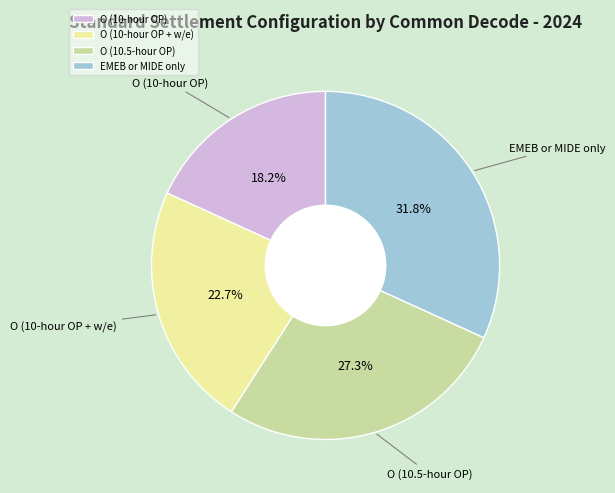

What percentage is the O (10-hour OP) slice, to the nearest percent?

18%